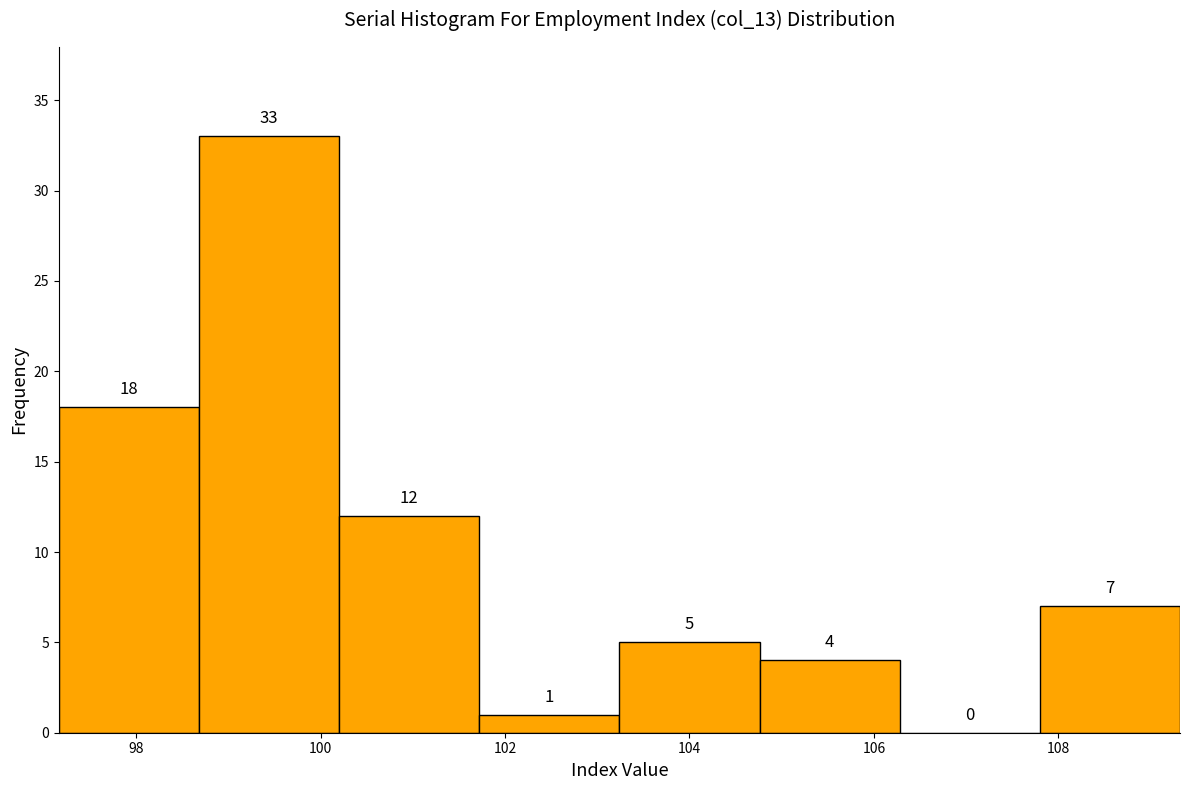

Reading left to right, list every bar in this chart as the range it spans on the x-axis followed by its height. The bar edges are not printed on the chart, so give them approximately, as read against the axis.

97.16 to 98.68: 18
98.68 to 100.20: 33
100.20 to 101.72: 12
101.72 to 103.24: 1
103.24 to 104.76: 5
104.76 to 106.28: 4
106.28 to 107.80: 0
107.80 to 109.32: 7